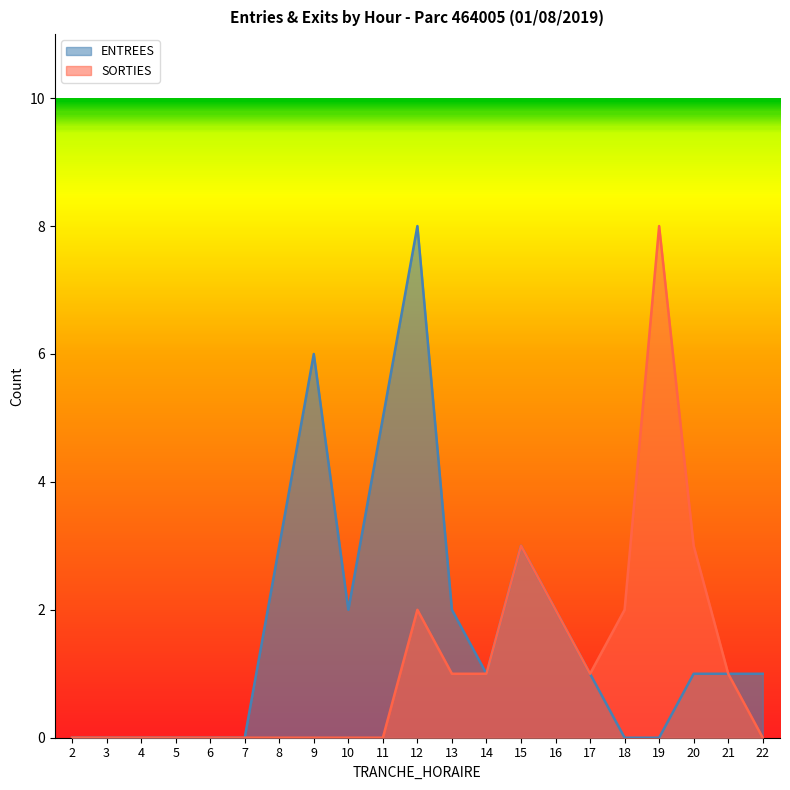

True or false: ENTREES and SORTIES intersect in this chart.

False